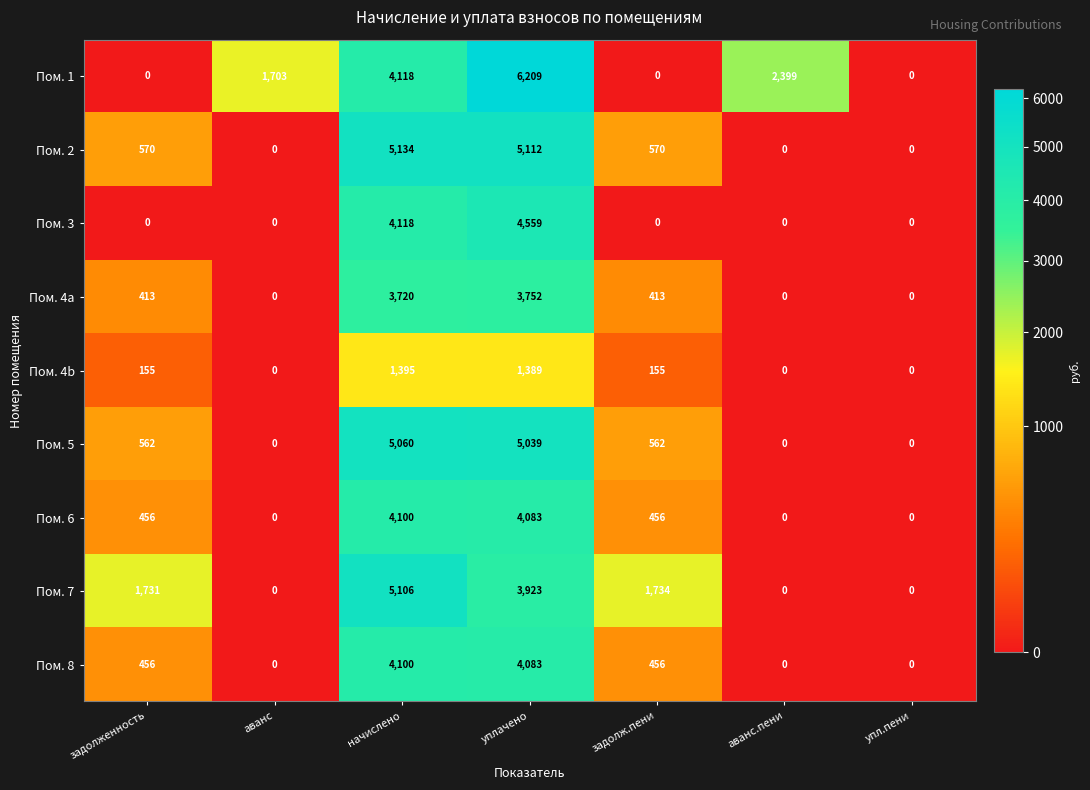

The Пом. 4a series shows 0 at упл.пени. True or false?

True